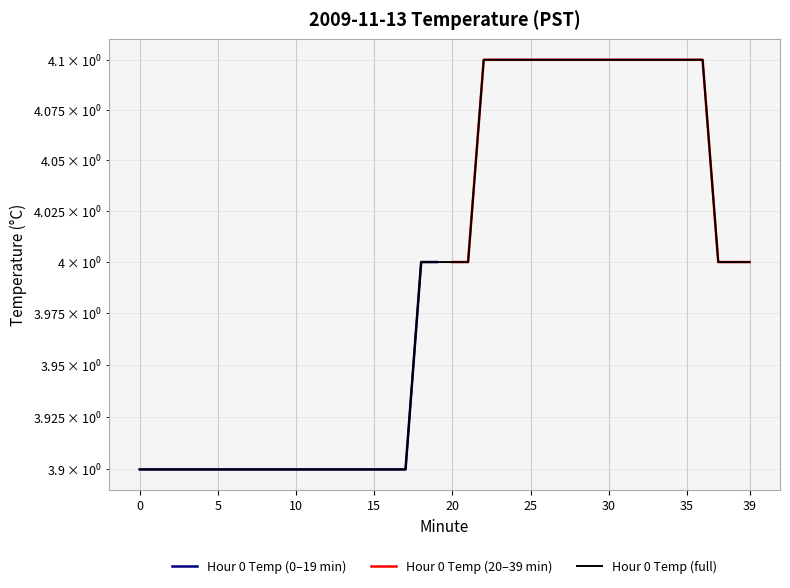

Count the values in the range 3 to 4.

25